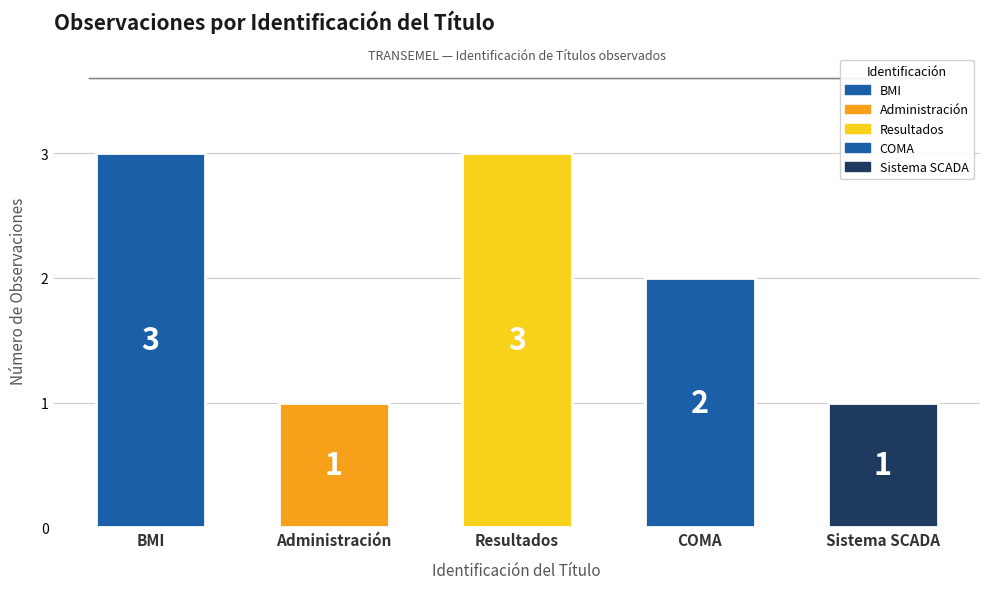

What is the maximum value shown in the chart?

3